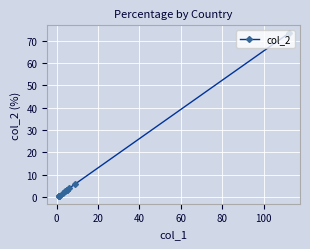

What is the value of the 8th point from the left?

2.0